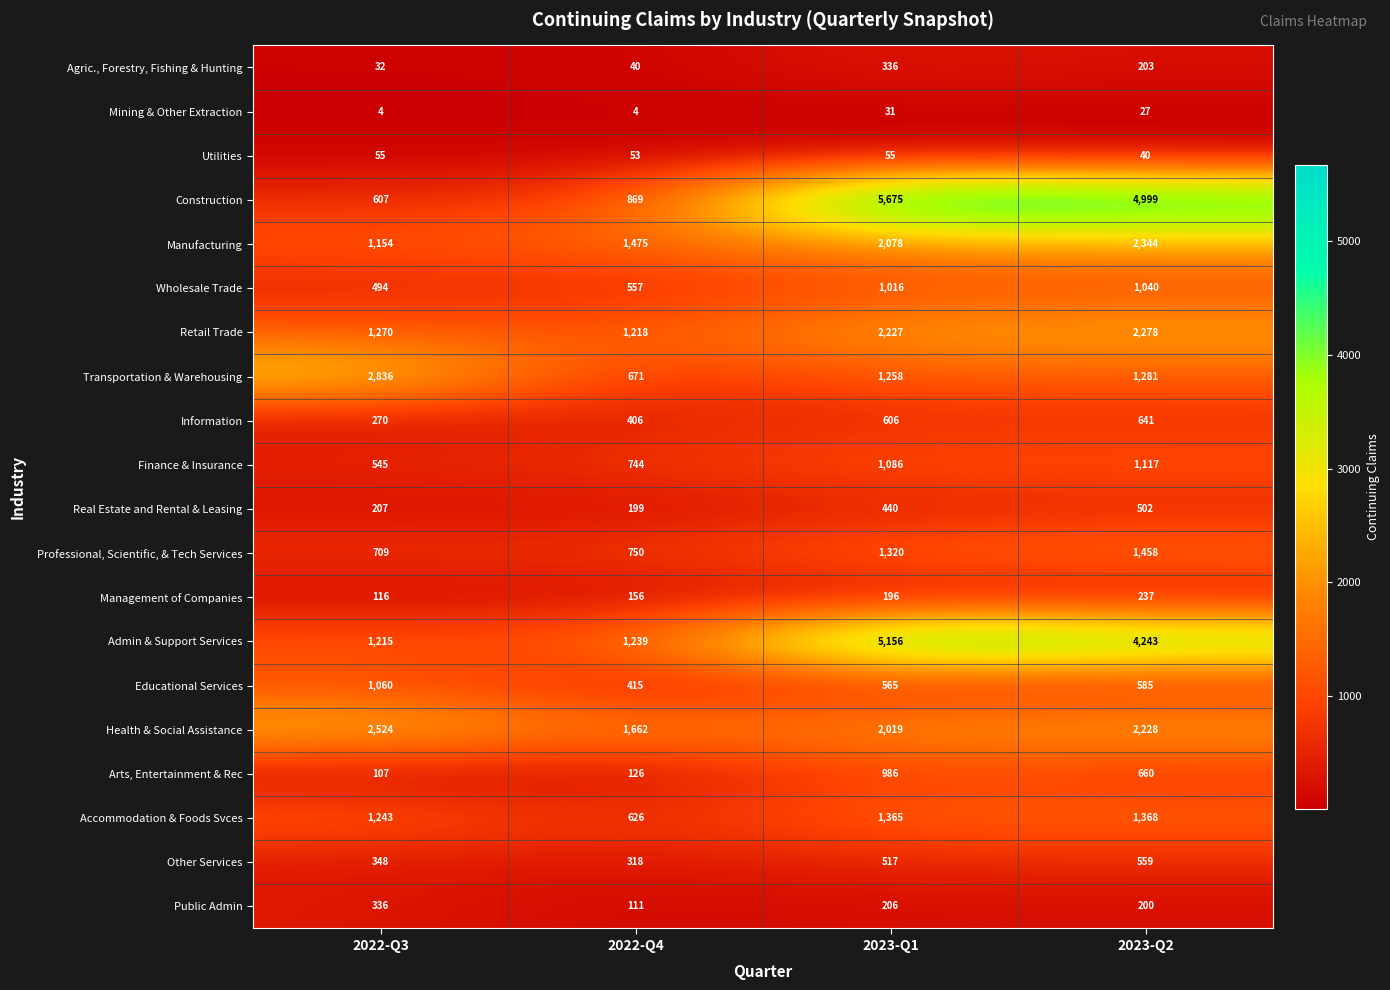

How many distinct data groups are displayed?

20